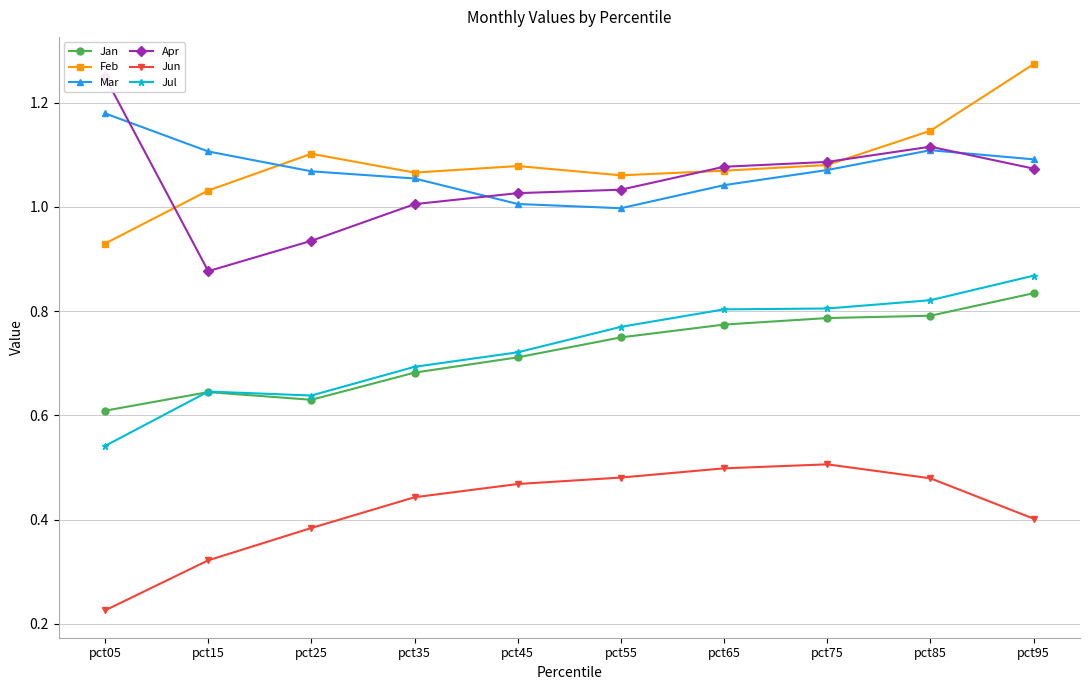

Is it true that Jul equals 0.8 at pct55?

True